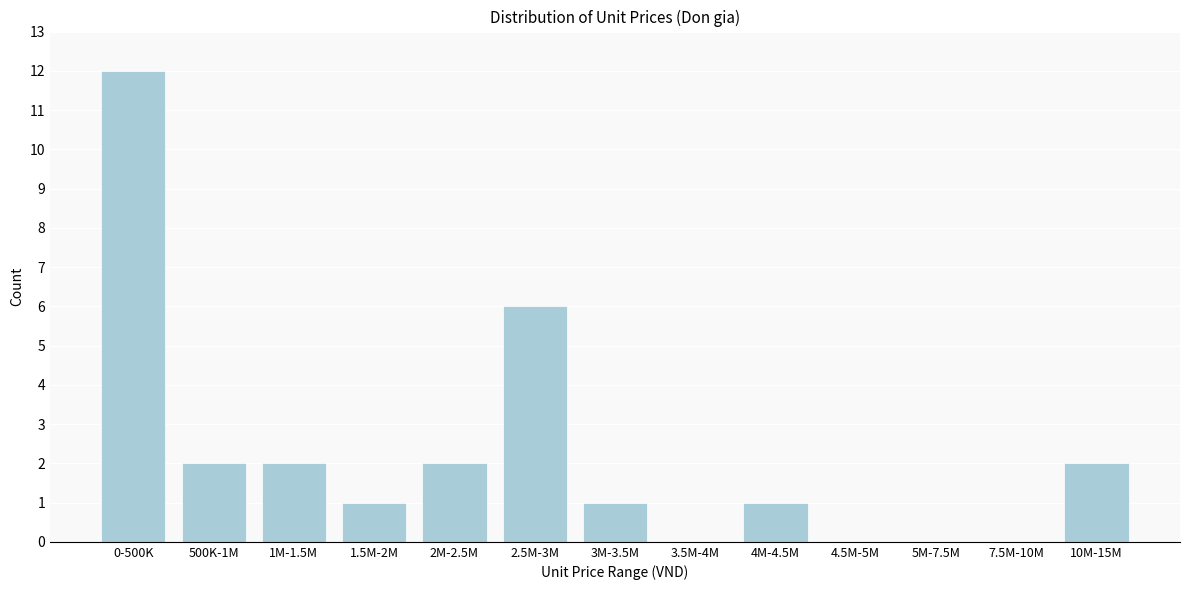

Reading left to right, what are all the values shown in this chart?

0-500K=12	500K-1M=2	1M-1.5M=2	1.5M-2M=1	2M-2.5M=2	2.5M-3M=6	3M-3.5M=1	3.5M-4M=0	4M-4.5M=1	4.5M-5M=0	5M-7.5M=0	7.5M-10M=0	10M-15M=2